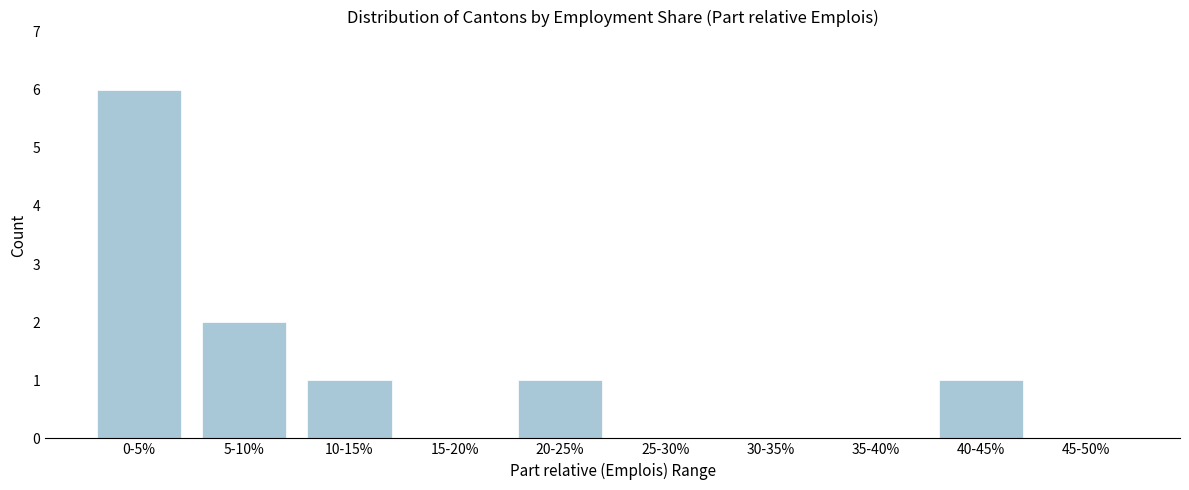

Reading left to right, what are all the values shown in this chart?

0-5%=6	5-10%=2	10-15%=1	15-20%=0	20-25%=1	25-30%=0	30-35%=0	35-40%=0	40-45%=1	45-50%=0